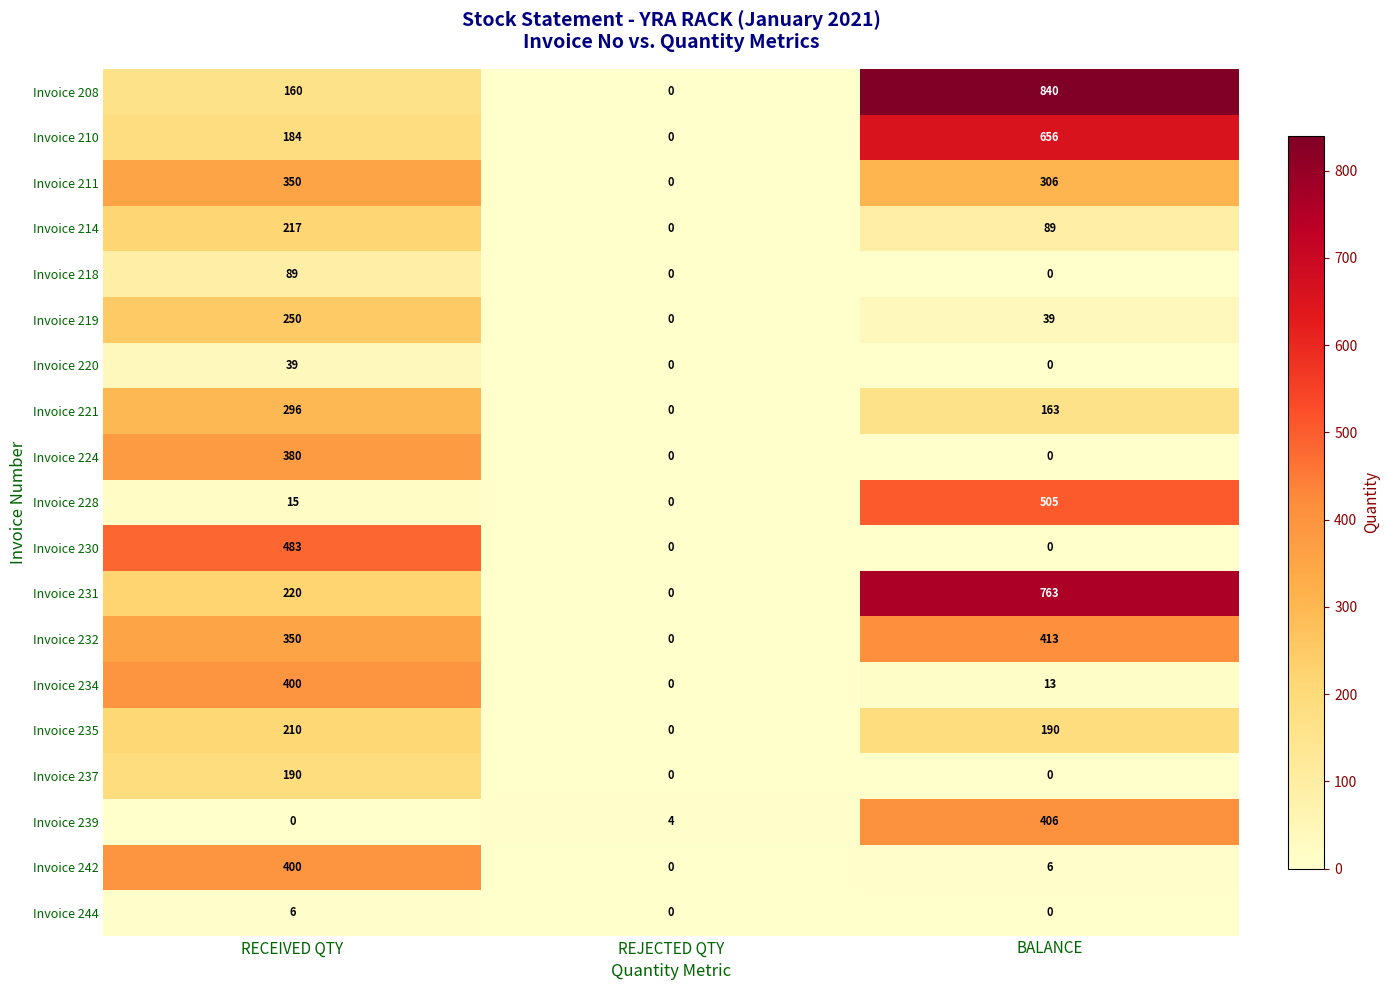

Between RECEIVED QTY and REJECTED QTY, which series saw the biggest shift?

Invoice 230